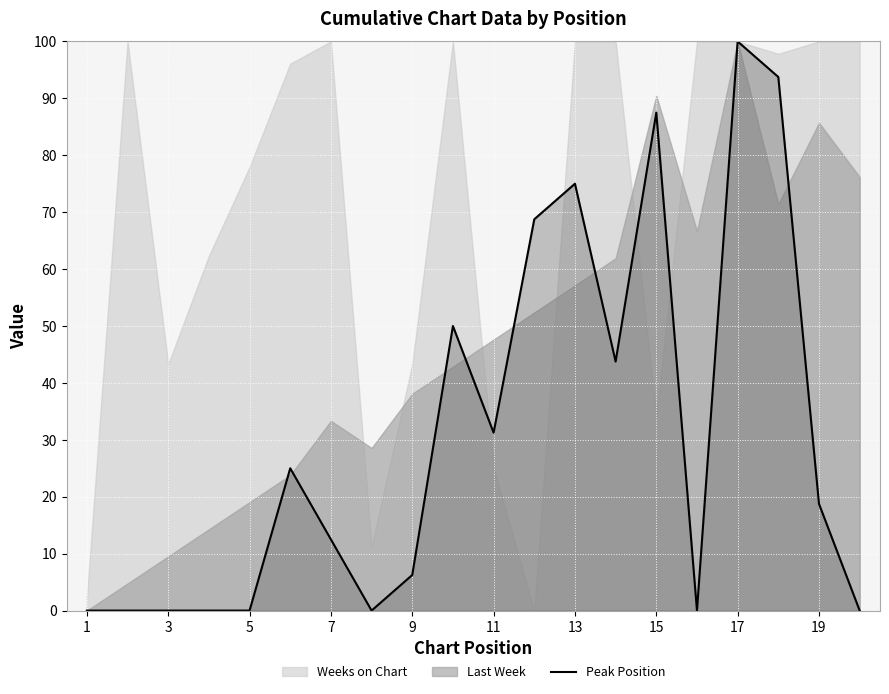

The value of Peak Position at 3 is 0.0. True or false?

True